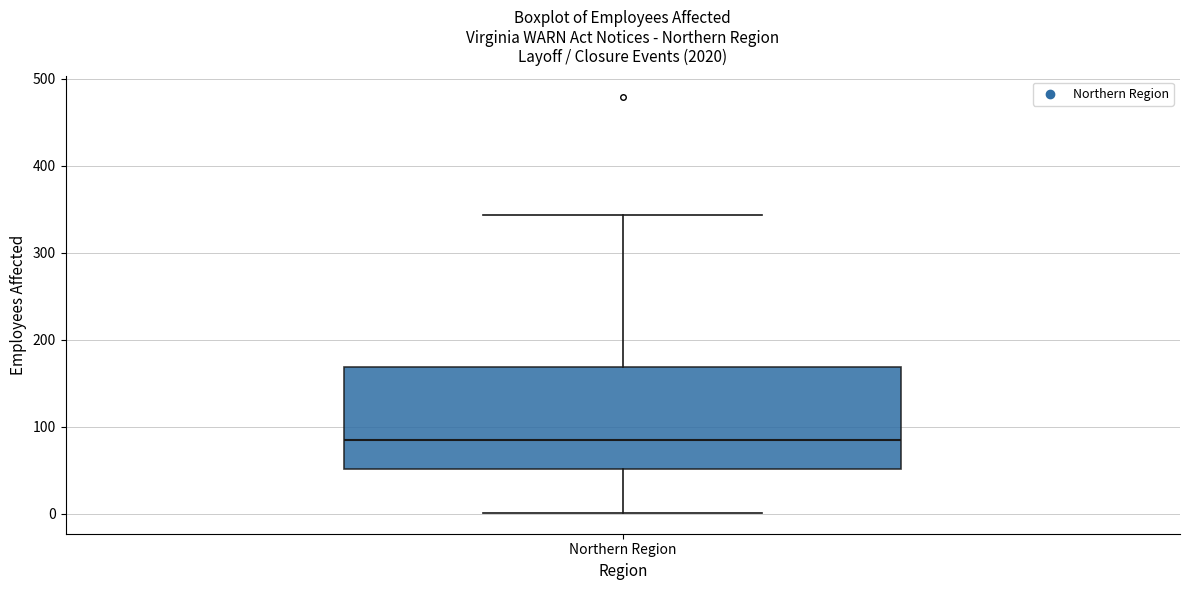

Where does the median line of the box for Northern Region sit on the y-axis? The values are not printed on the chart, so give them approximately, as read against the axis.

80